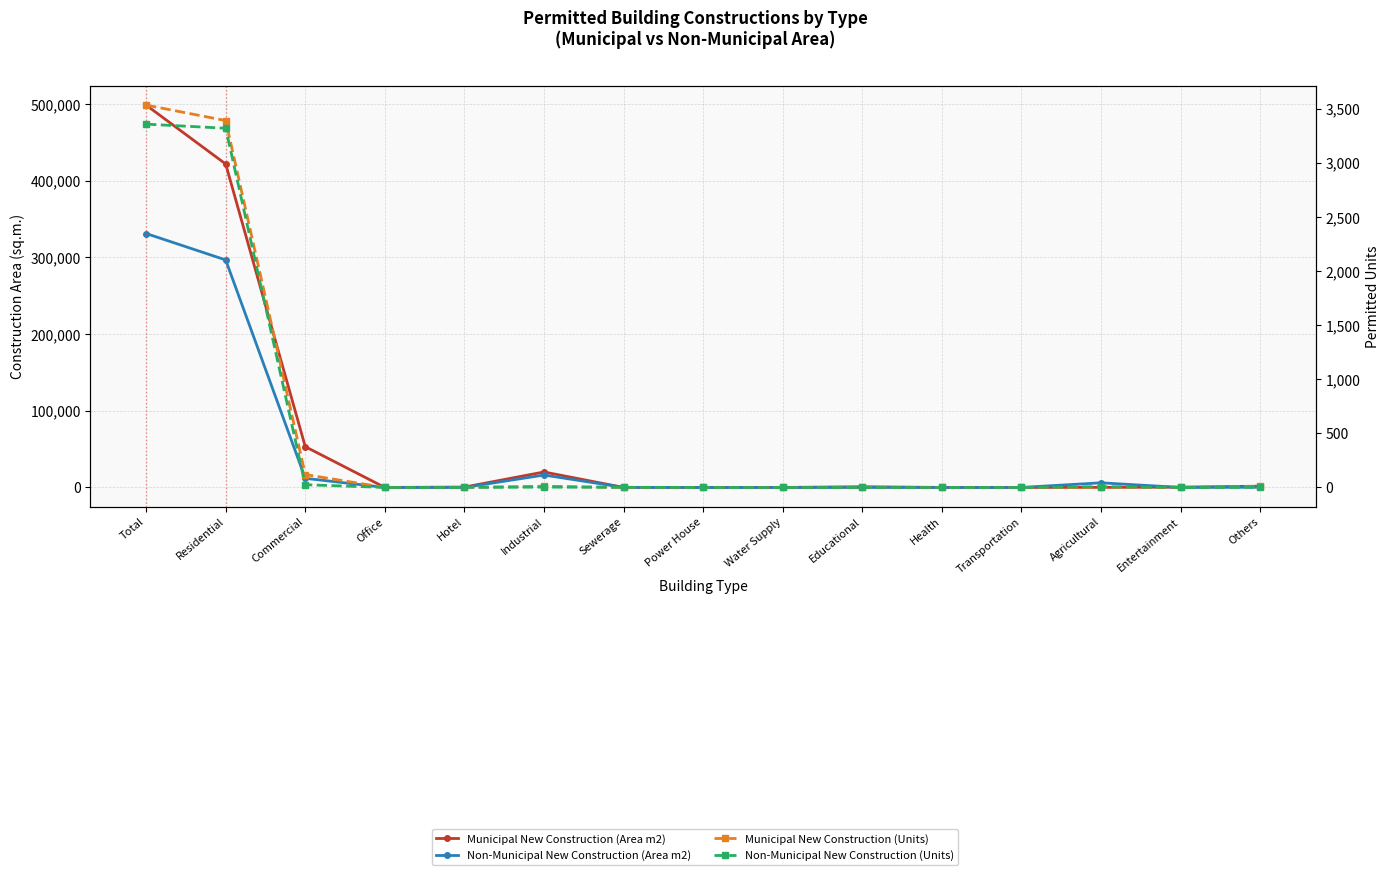

True or false: Non-Municipal New Construction (Units) has a value of 0 at Health.

True